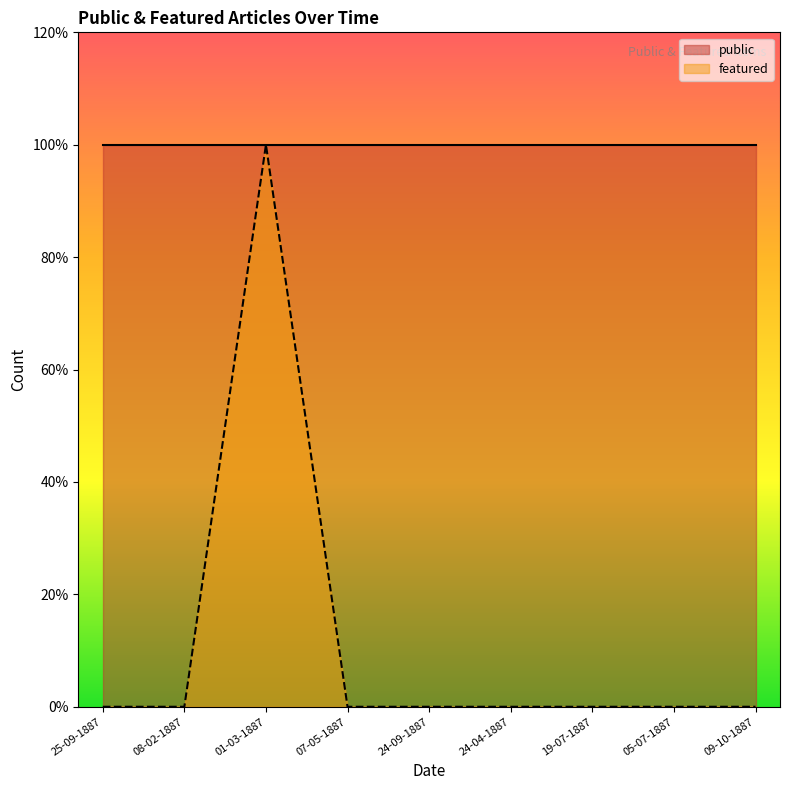

At which category does the chart reach its peak across all series?

01-03-1887